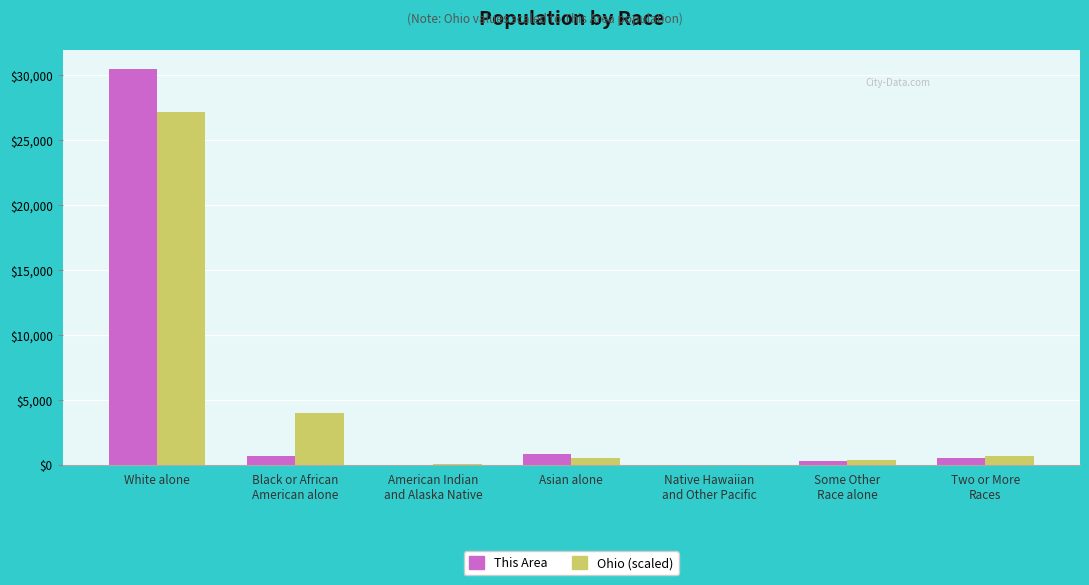

At which category is the sum across all series the highest?

White alone